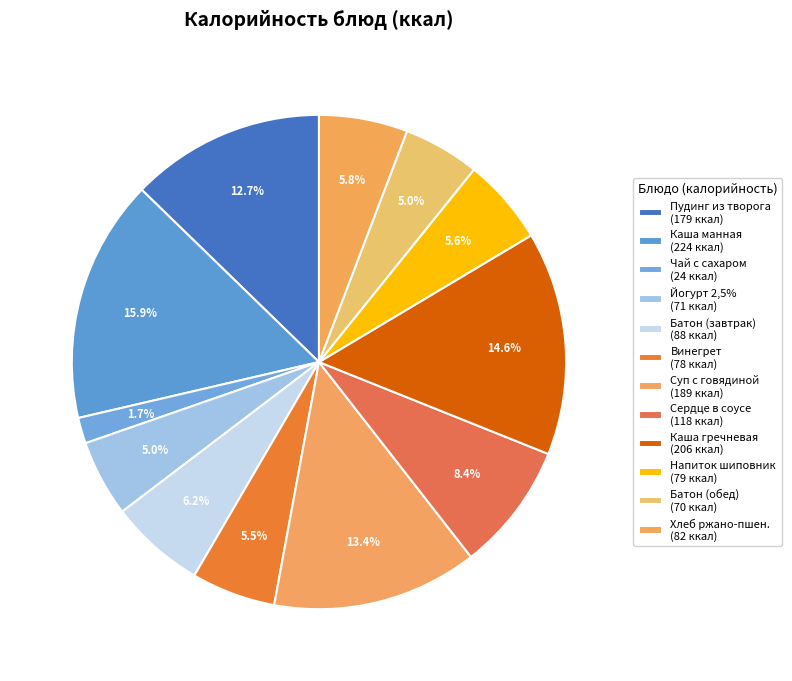

How many segments does this pie chart have?

12